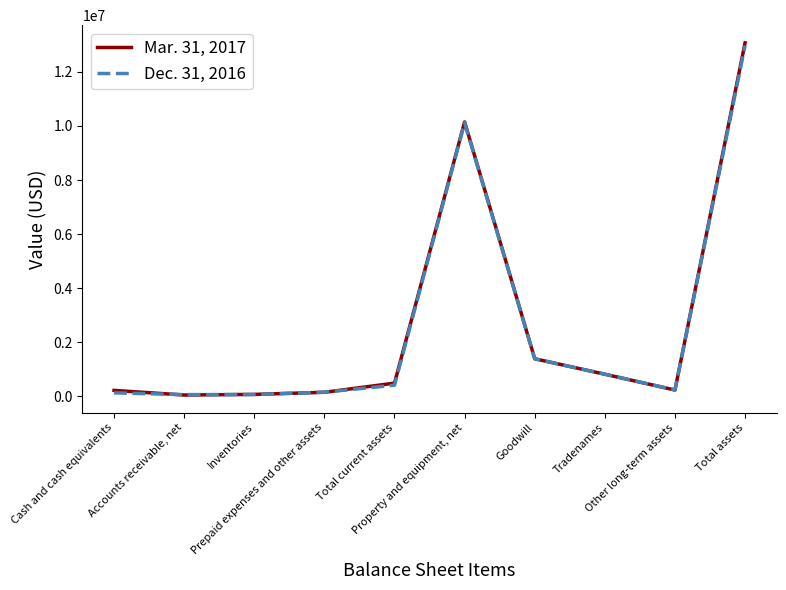

Rank the series at Cash and cash equivalents from highest to lowest value.

Mar. 31, 2017, Dec. 31, 2016